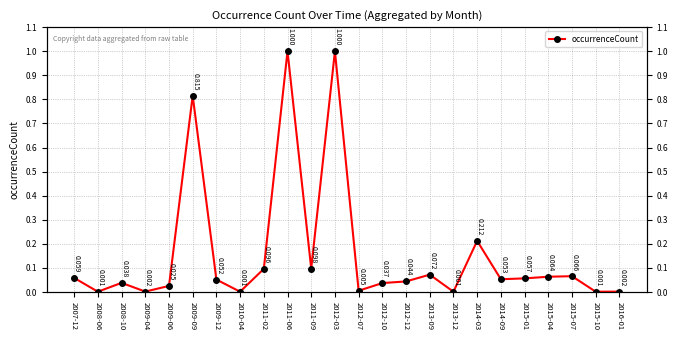

What is the difference between the values at 2014-03 and 2009-12?

0.2